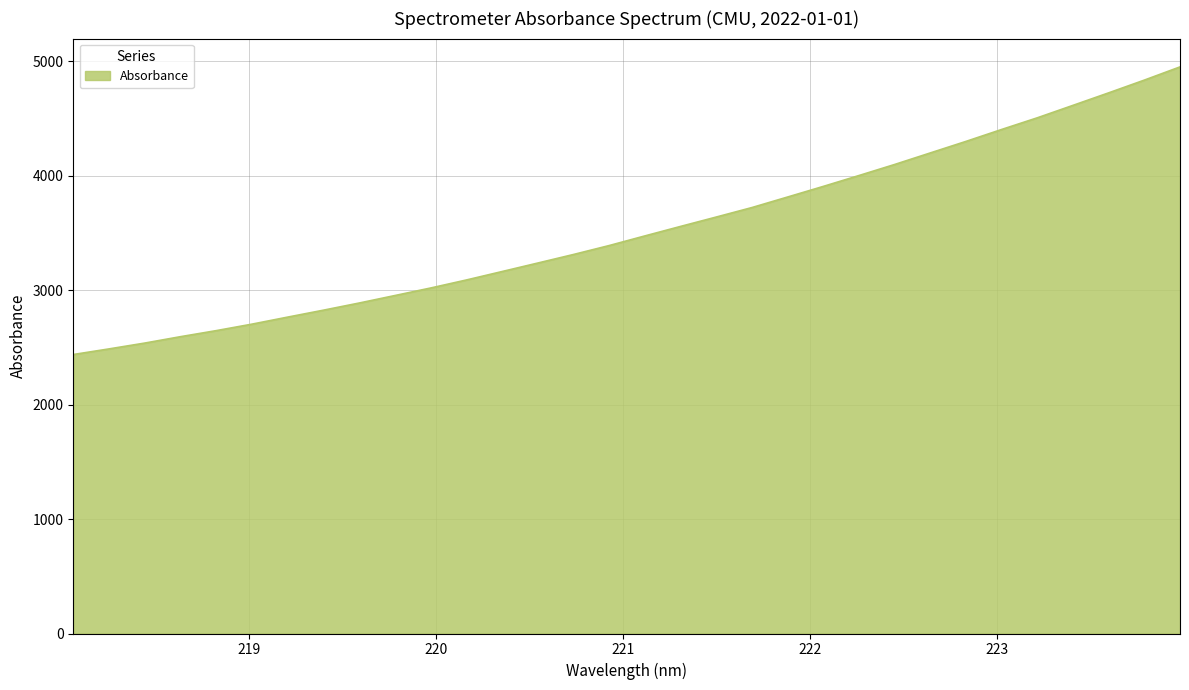

True or false: there are more than 1 points higher than both neighbors.

False